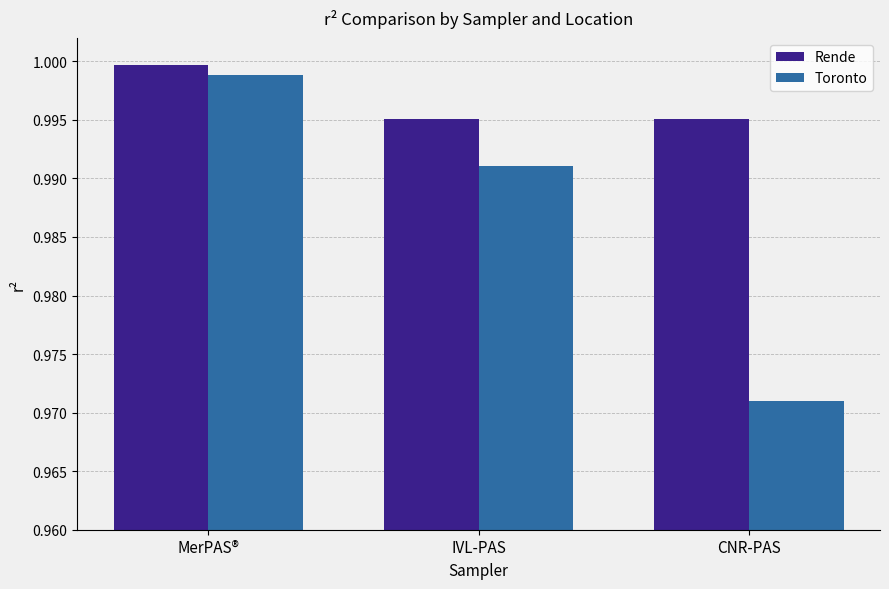

Are the bars grouped side by side (vs. stacked)?

Yes